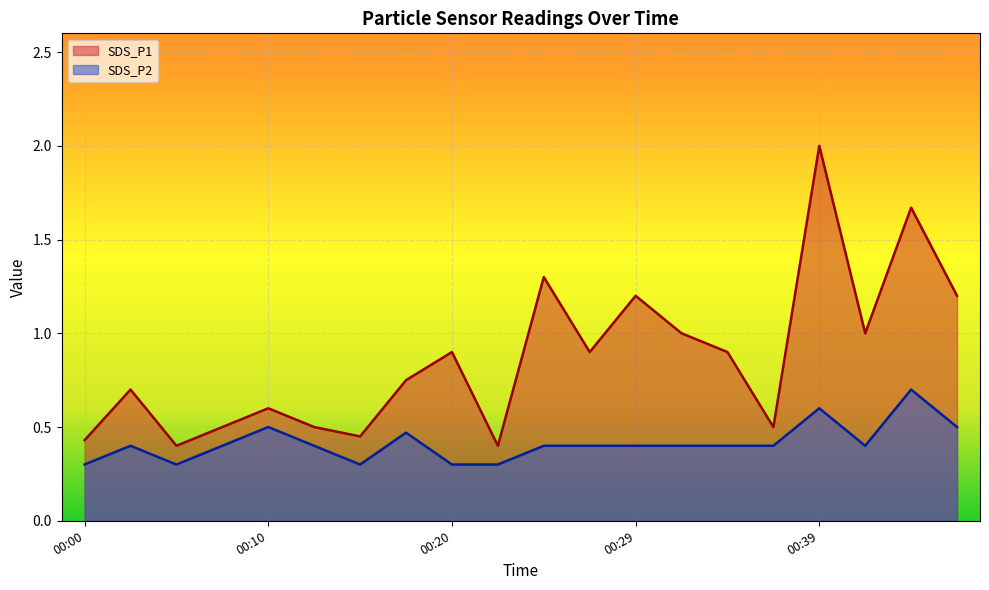

Is it true that SDS_P1 equals 0.2 at 00:37?

False